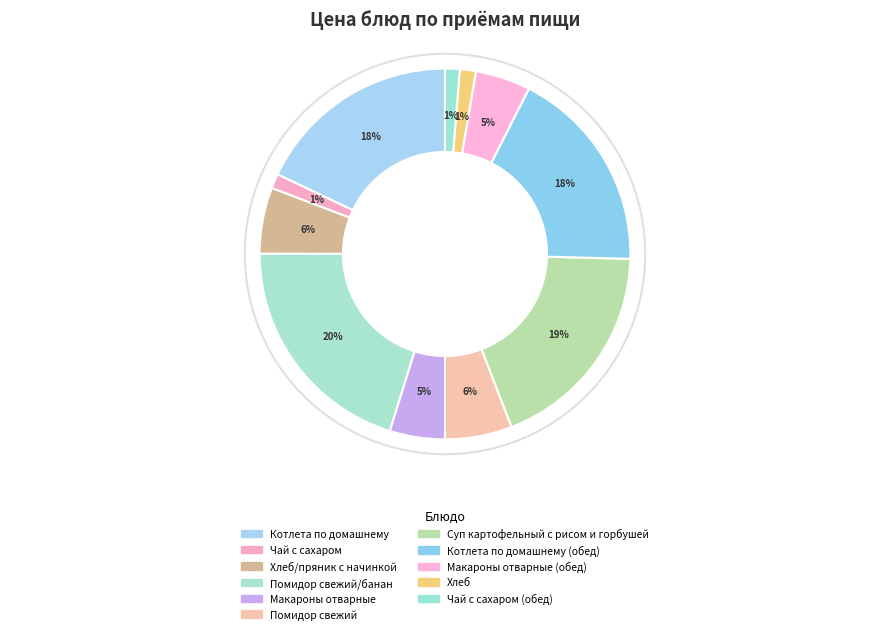

How many segments does this pie chart have?

11